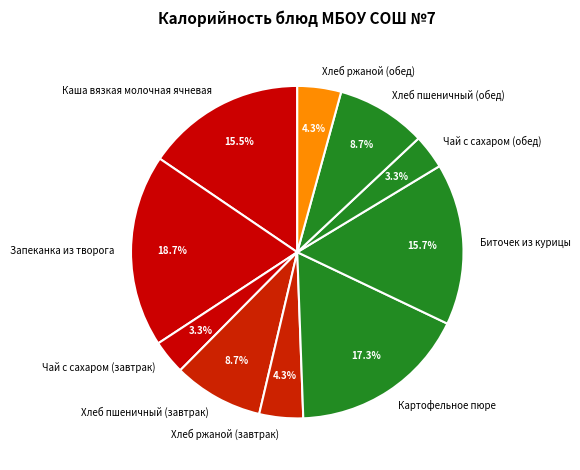

Which slice is the largest?

Запеканка из творога